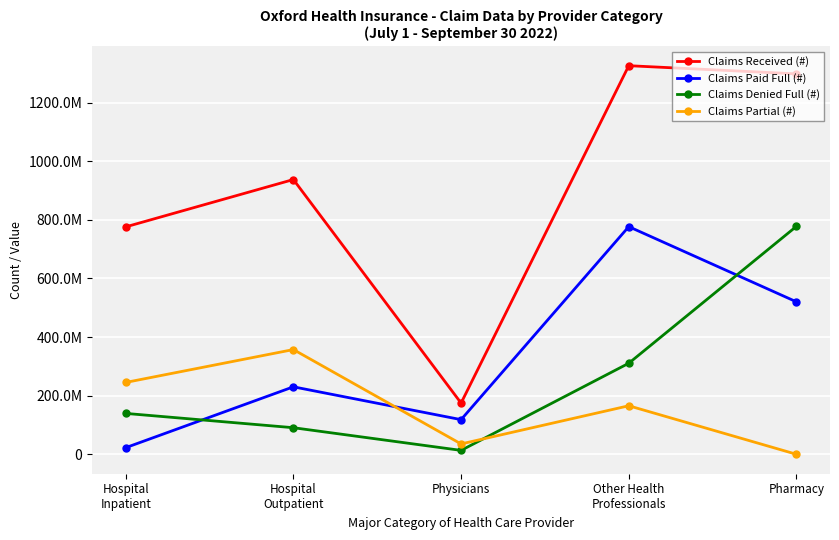

What is the total value across all series at Hospital
Outpatient?

1616191006.1